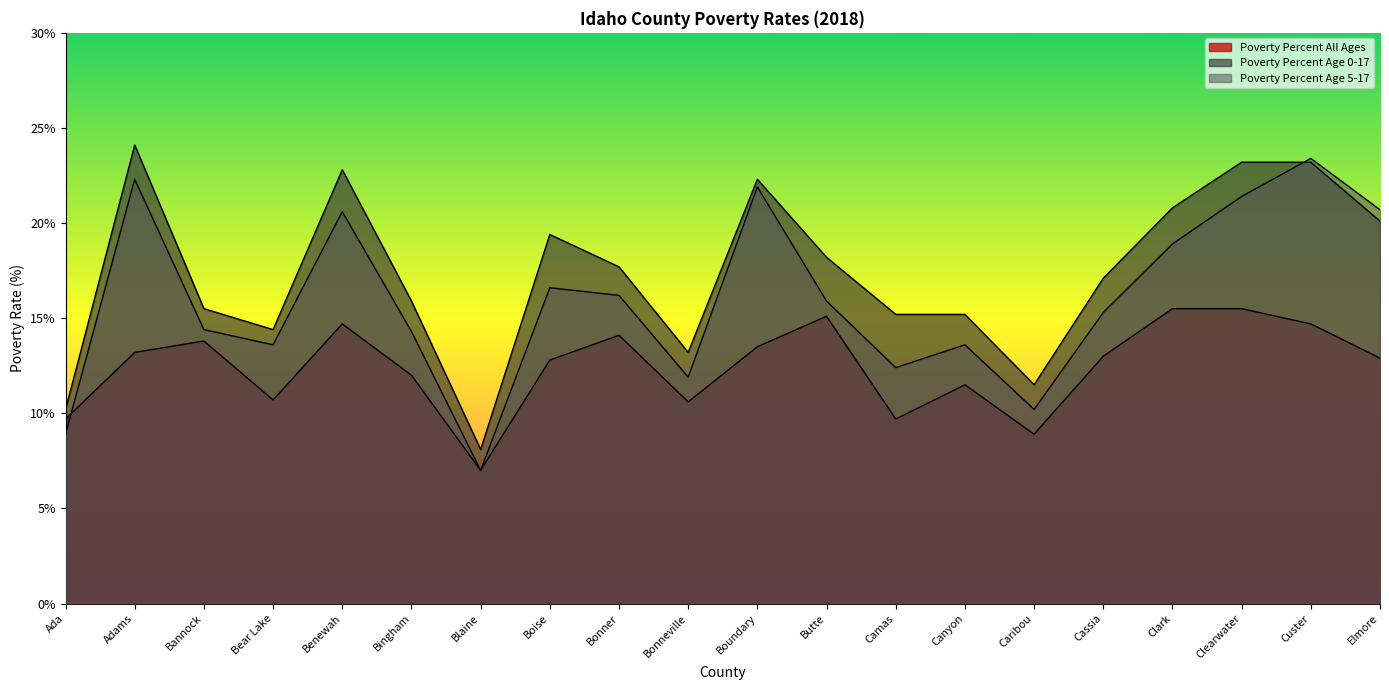

How many lines are shown in the chart?

3